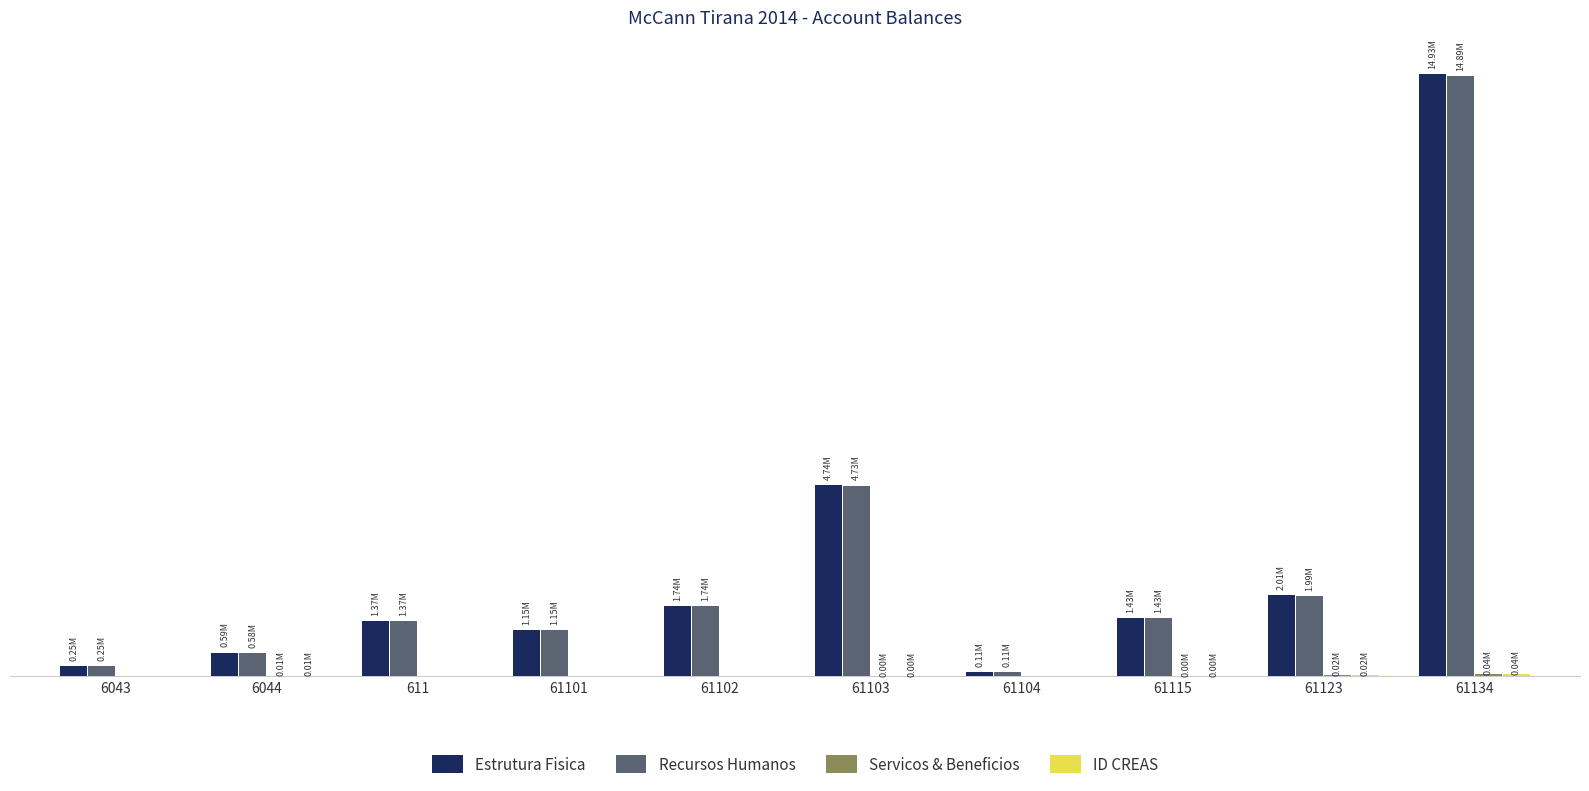

At which category is the sum across all series the highest?

61134